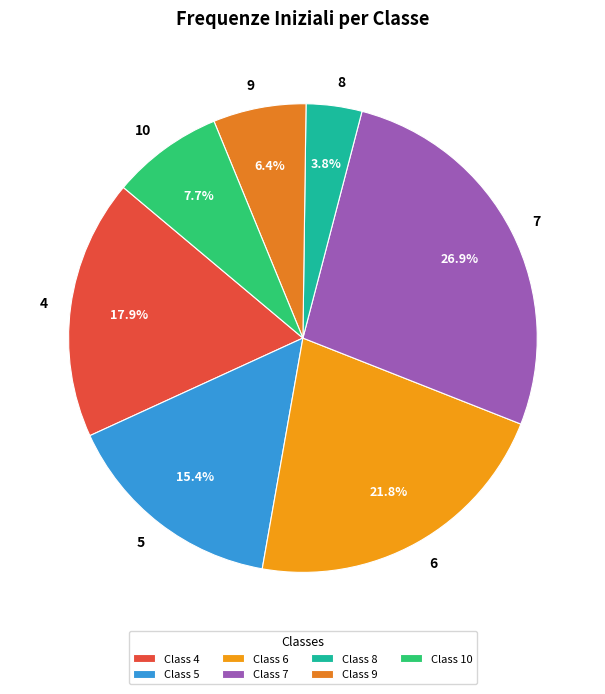

How many segments does this pie chart have?

7